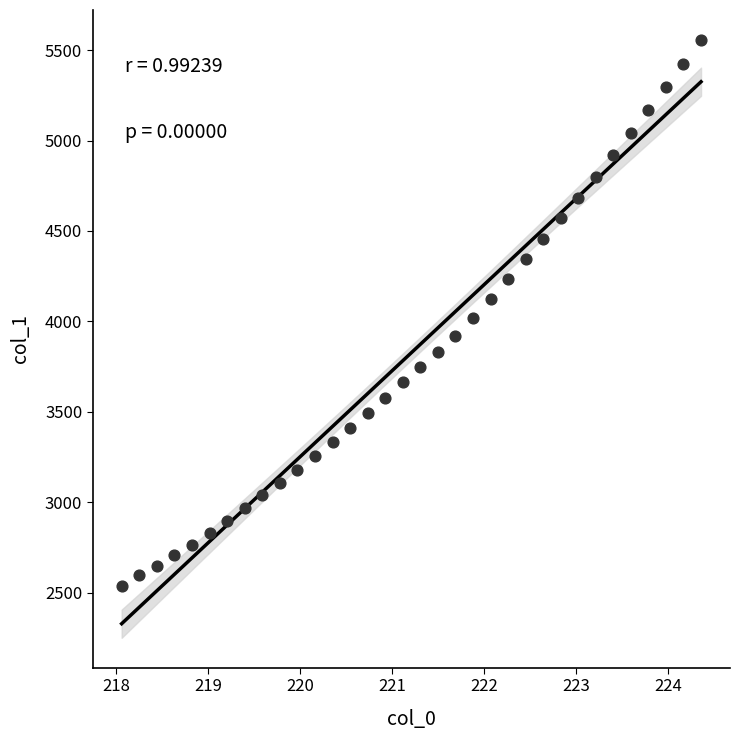

What is the range of X values (max minus min)?

6.3